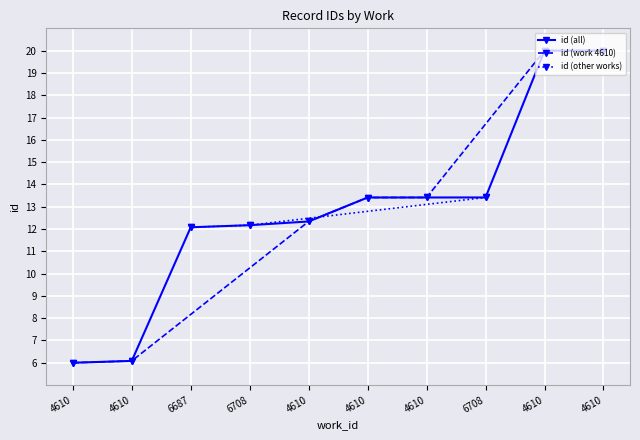

How many values are below 13?

5